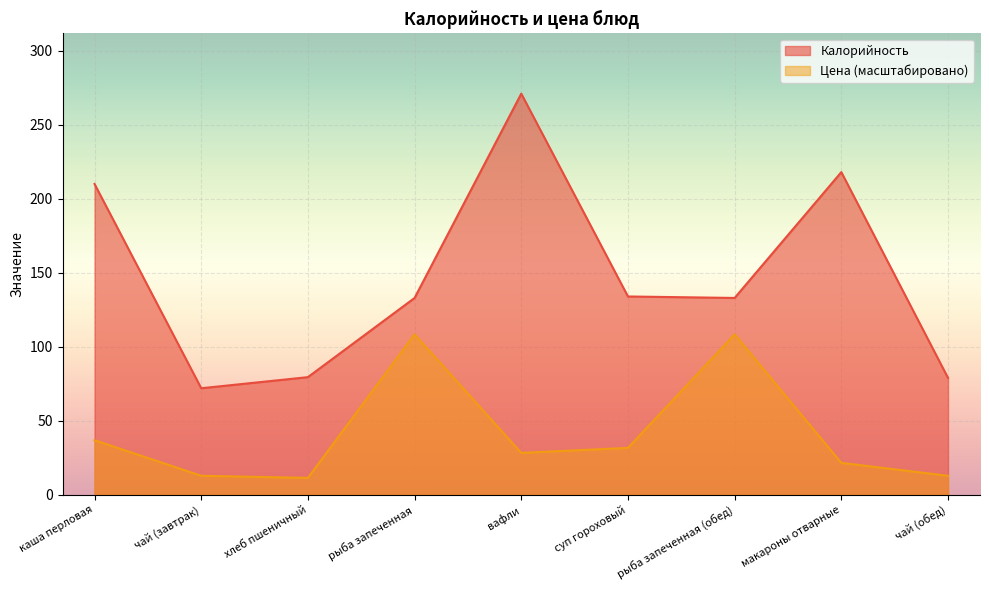

Rank the series by their maximum value, from lowest to highest.

Цена (масштабировано), Калорийность